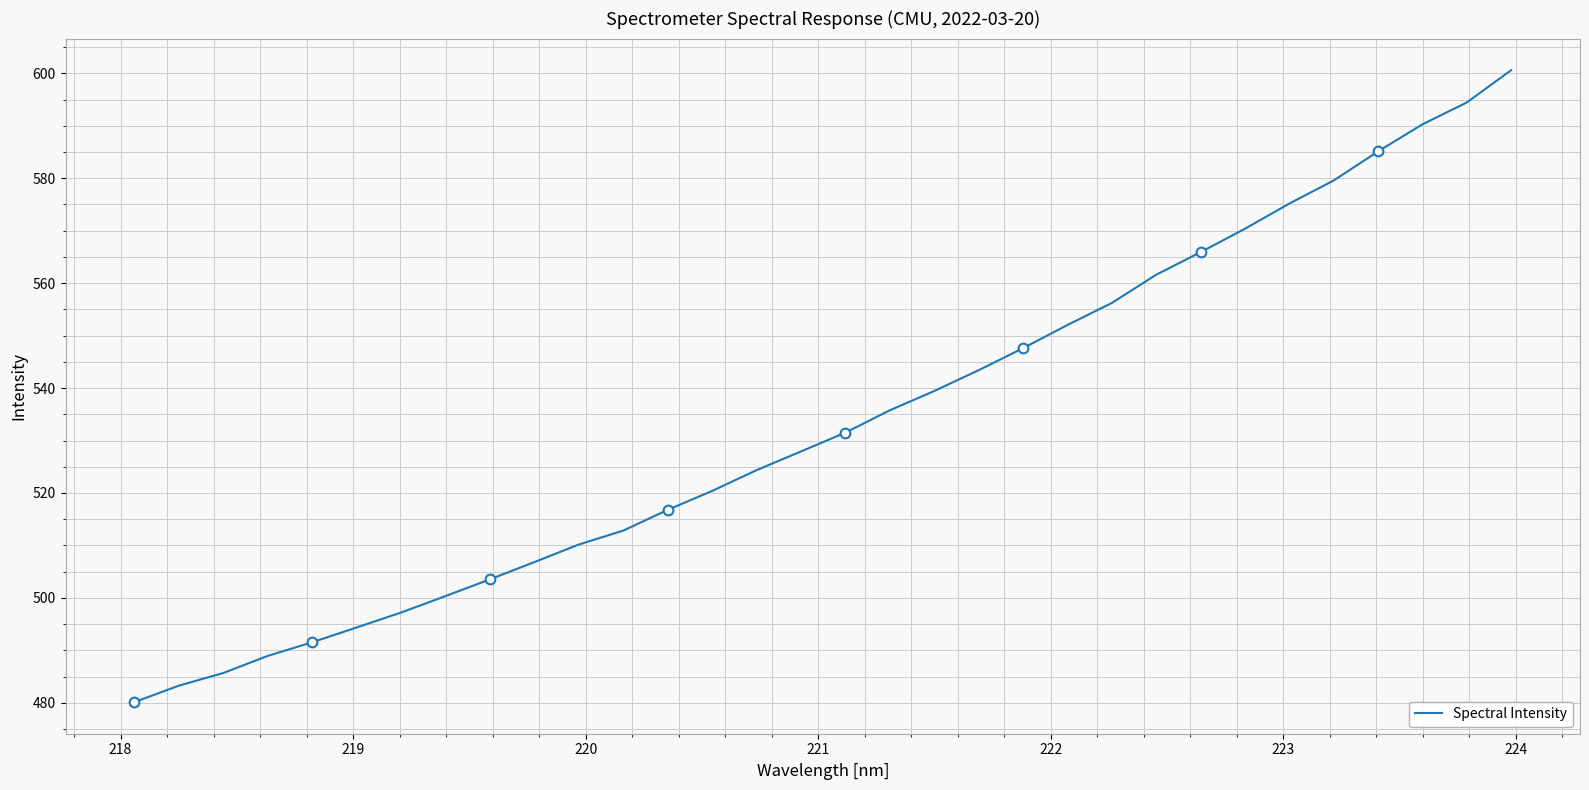

How many distinct data groups are displayed?

1